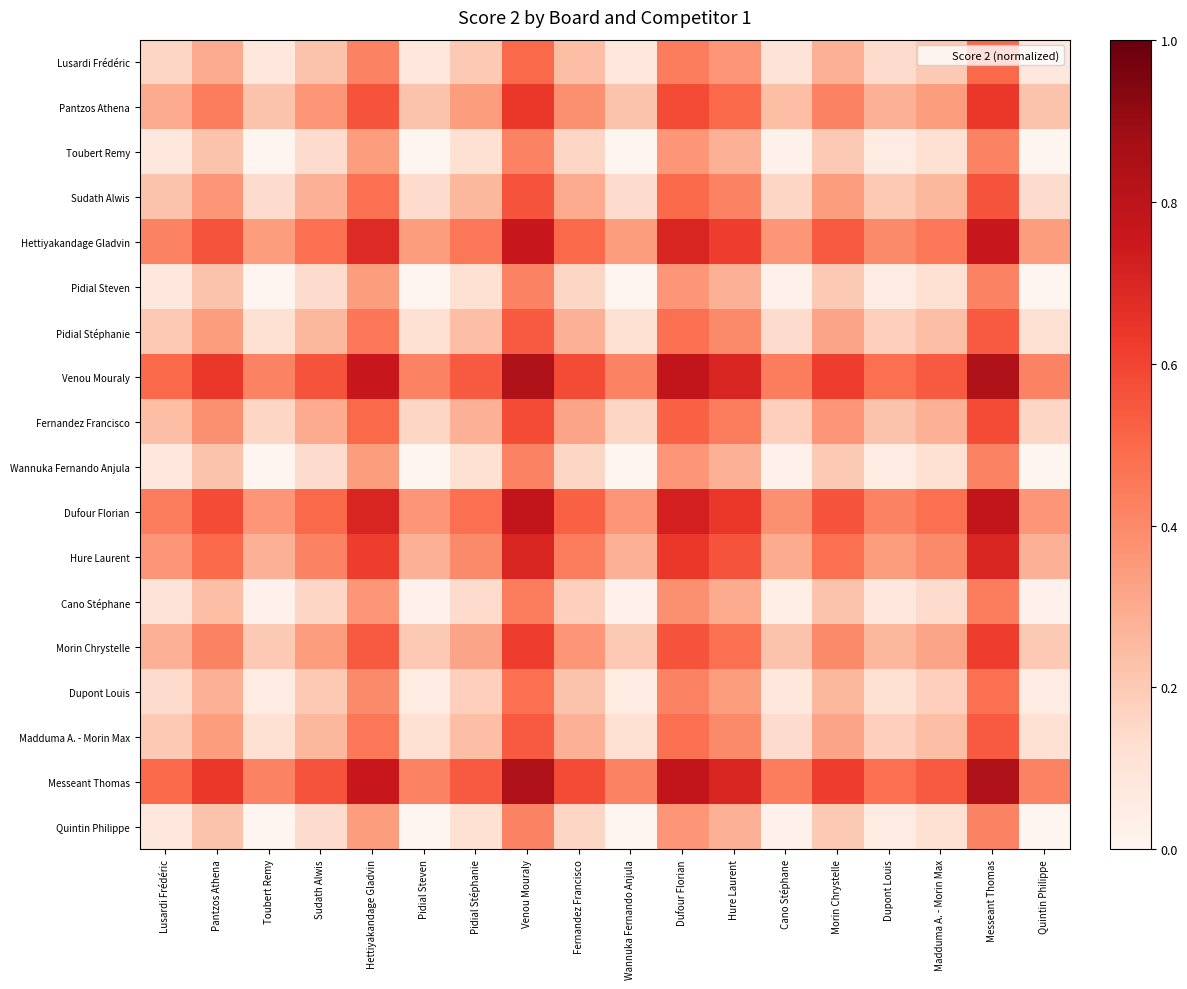

What is the total value across all series at Fernandez Francisco?

5.8